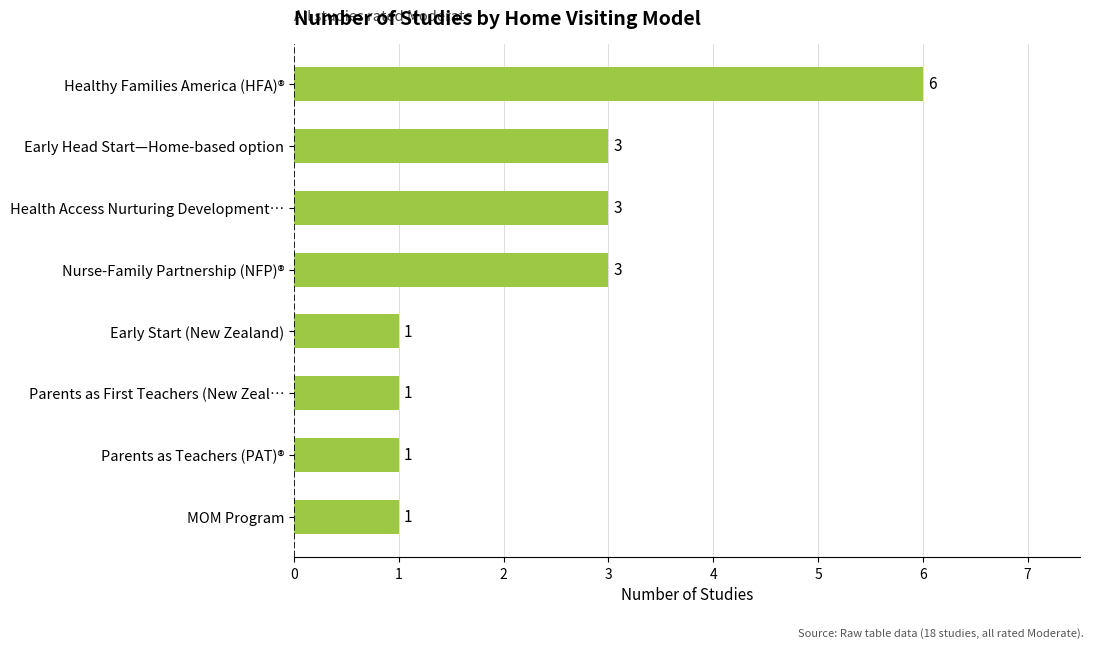

Approximately how many times larger is the value at Early Head Start—Home-based option compared to Early Start (New Zealand)?

3.0